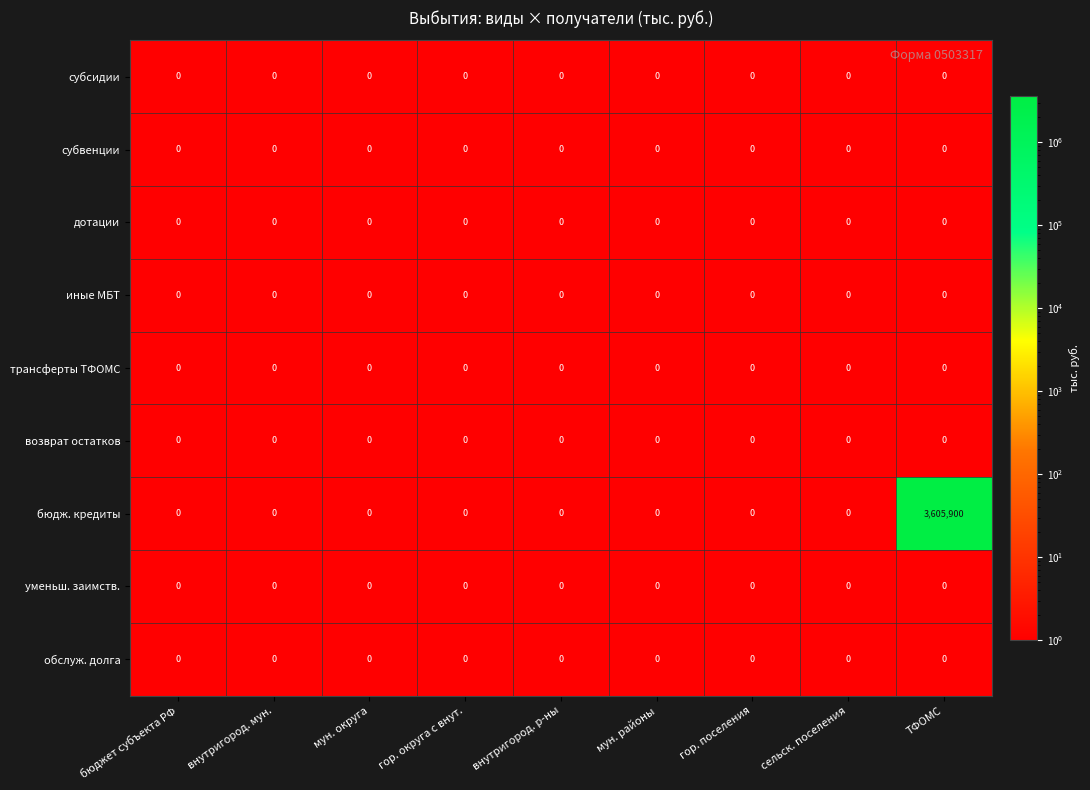

At how many categories does at least one series exceed 3295186?

1